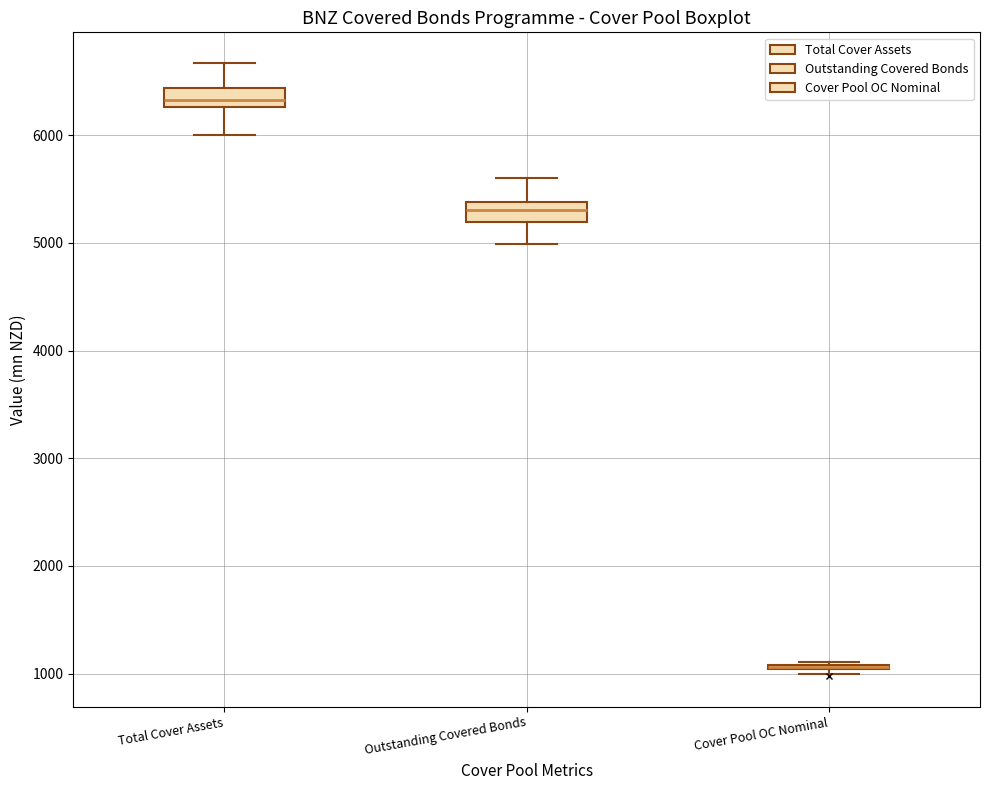

Reading left to right, read every box against the y-axis: the position of its median line, the range the box covers, and the ends of its whiskers. The values are not printed on the chart, so give them approximately, as read against the axis.

Total Cover Assets: median 6300 (inside the box), box 6300 to 6400, whiskers 6000 to 6700
Outstanding Covered Bonds: median 5300, box 5200 to 5400, whiskers 5000 to 5600
Cover Pool OC Nominal: box collapsed to a line at 1100, whiskers 1000 to 1100